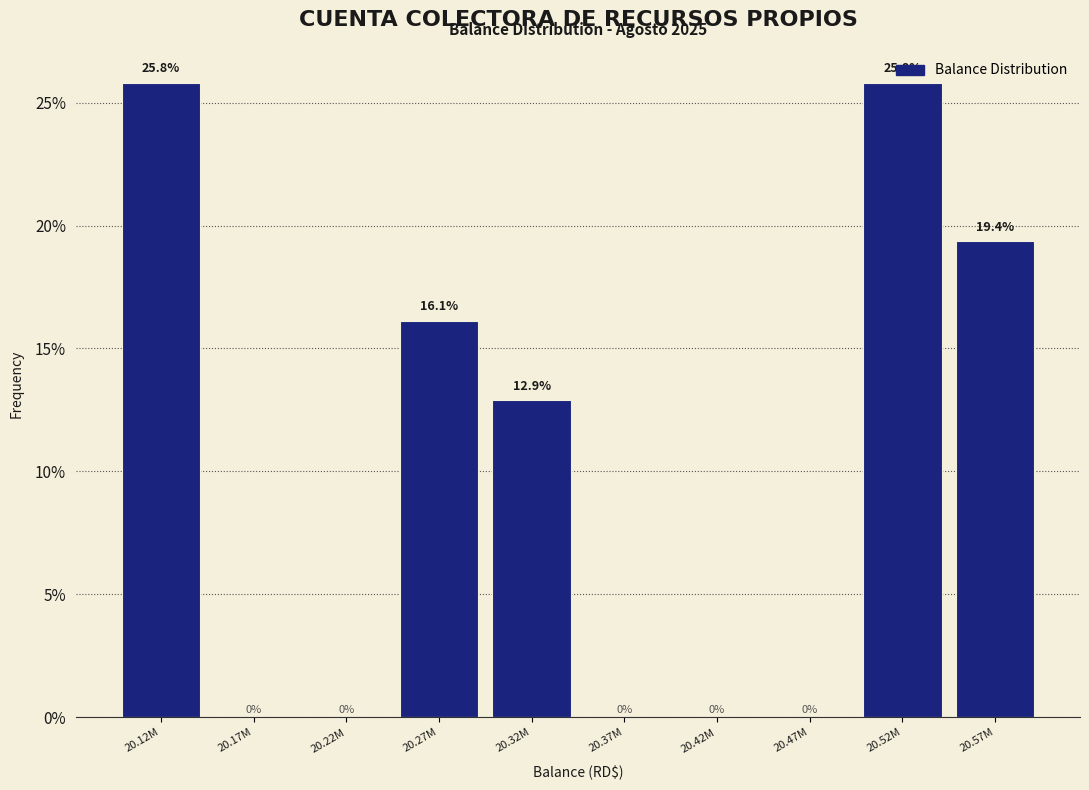

Are the bars horizontal?

No